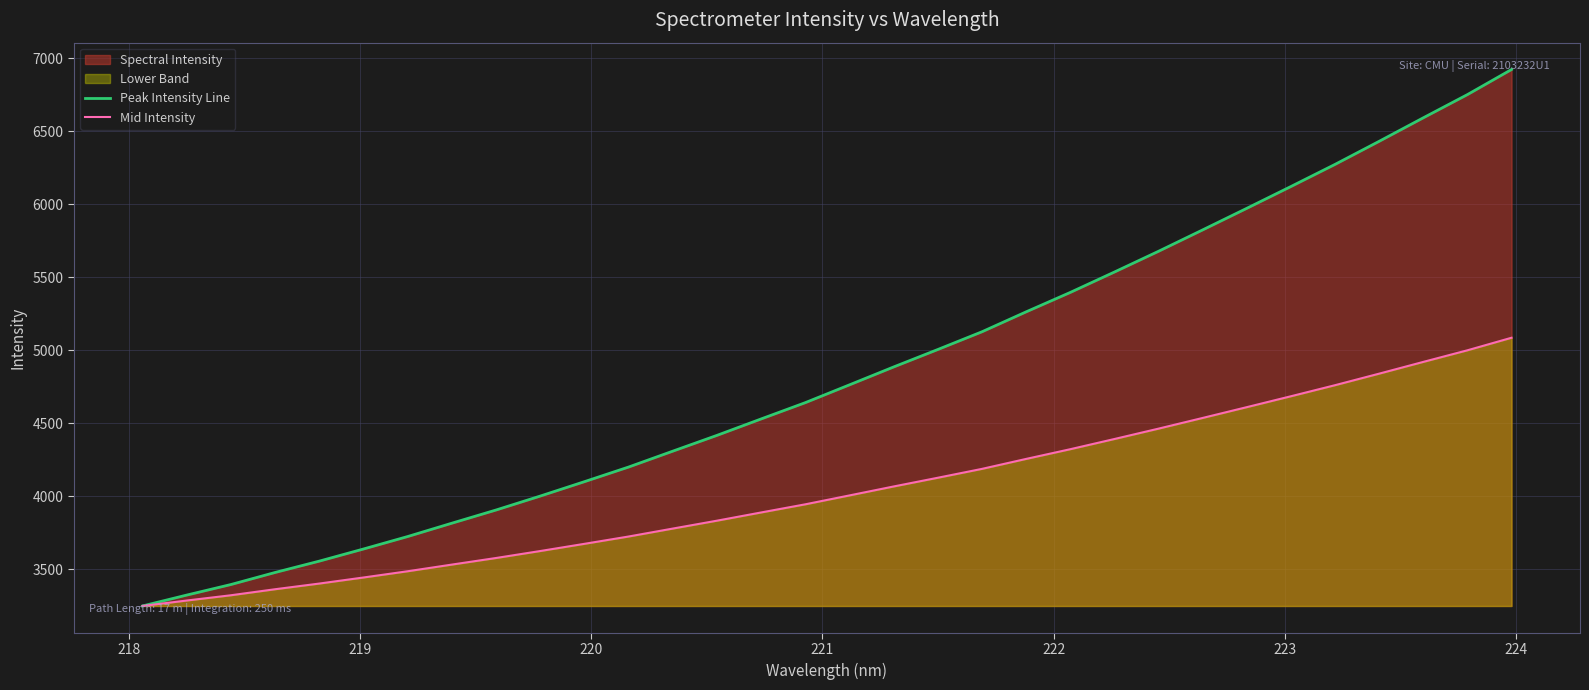

What is the maximum value for Peak Intensity Line?

6921.5